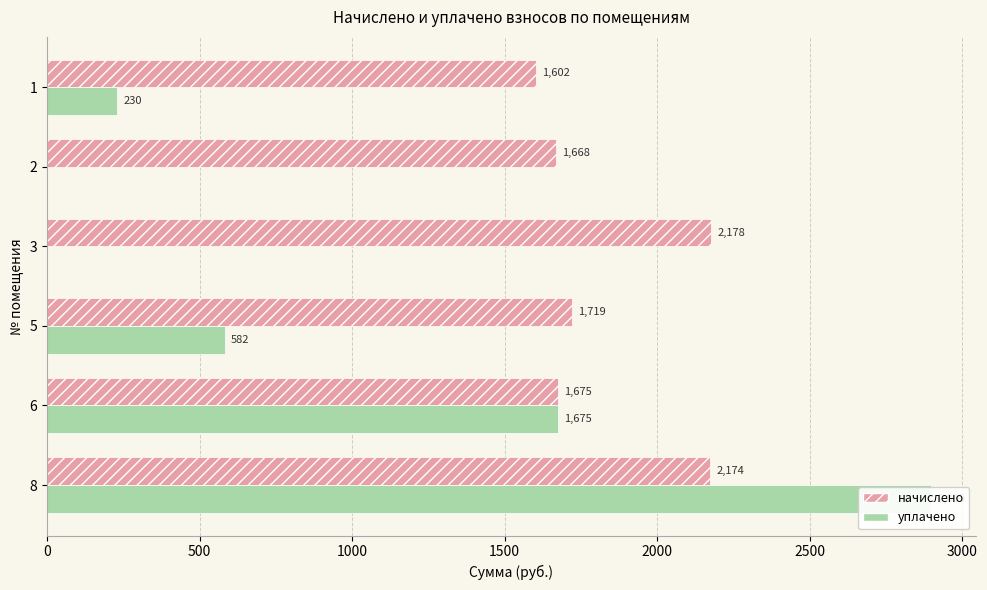

Count the number of categories in the chart.

6